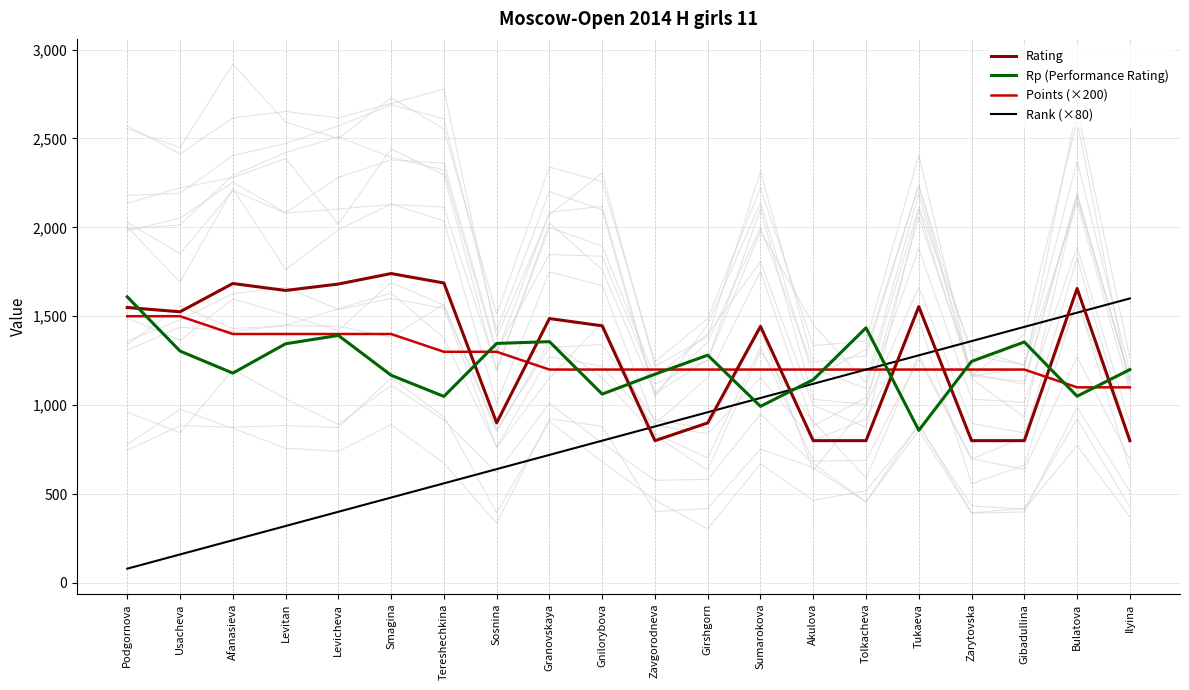

What is the value of the Rating point at the 20th from the left?

800